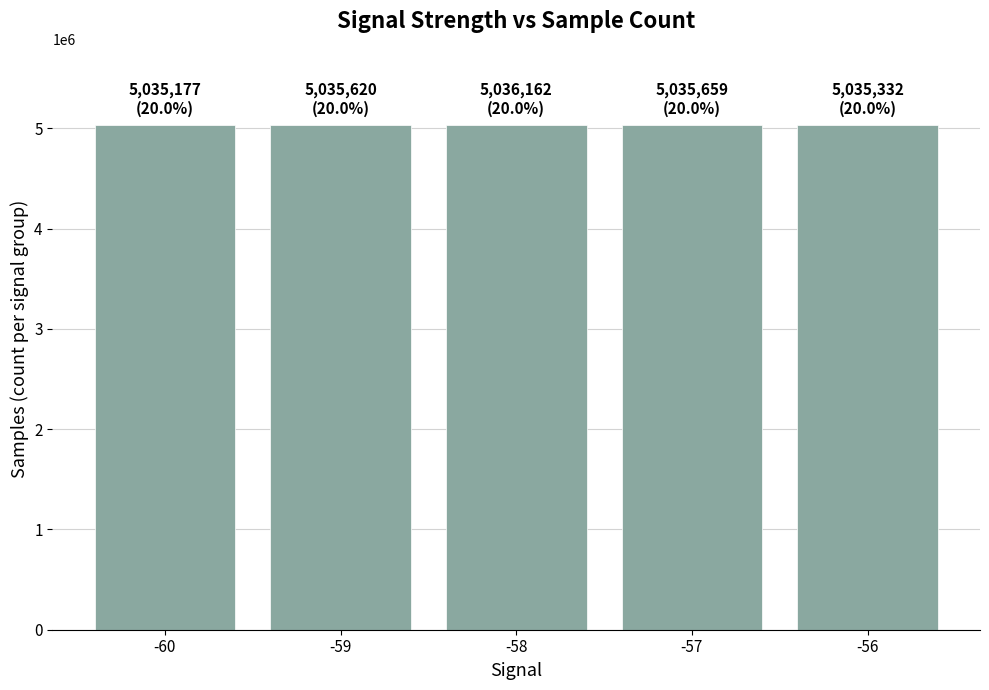

Does the chart contain stacked bars?

No